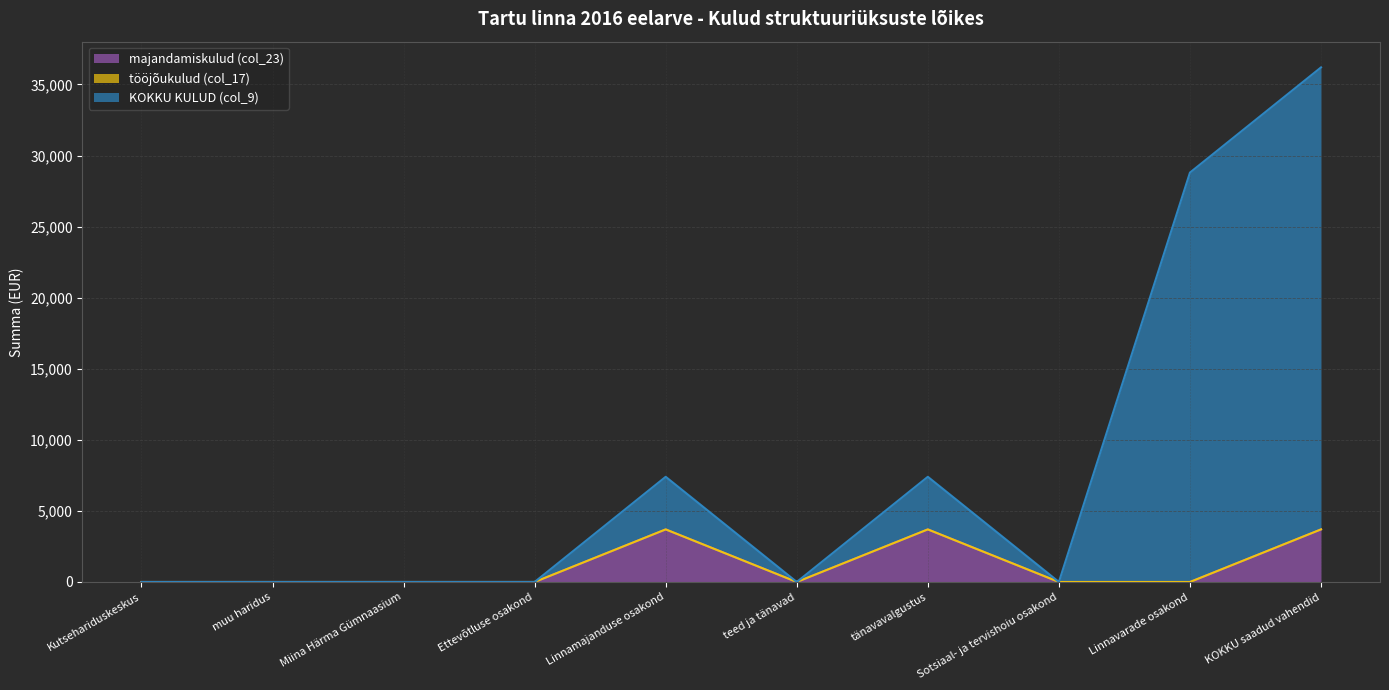

How many lines are shown in the chart?

3